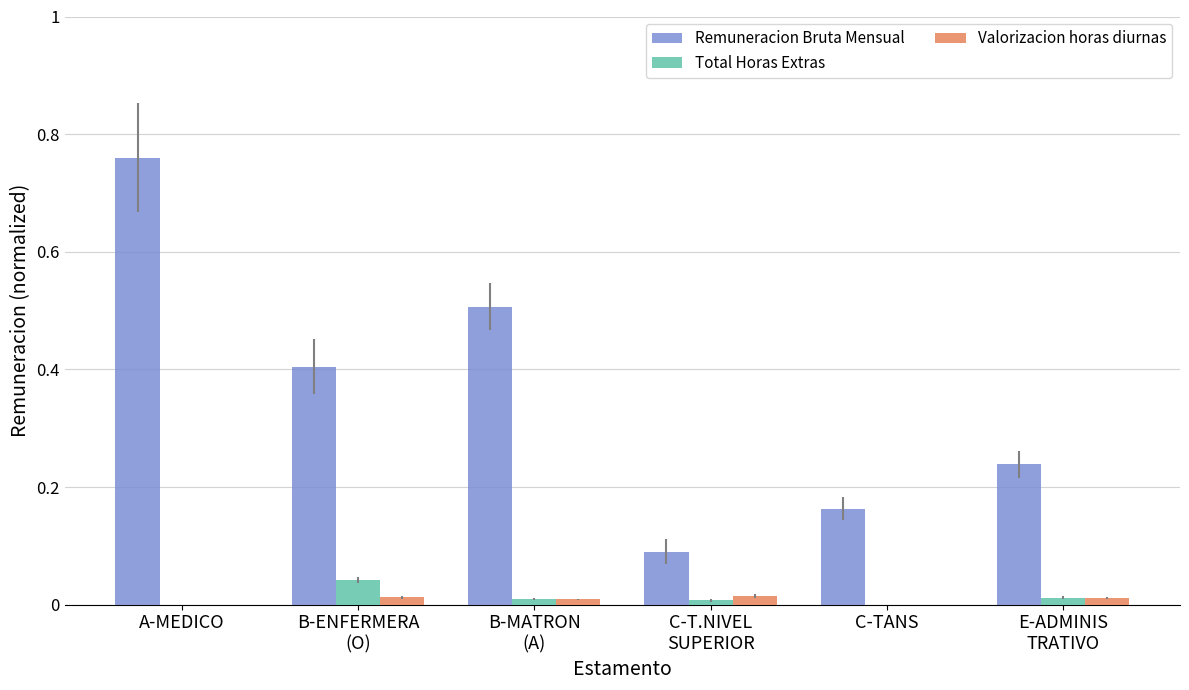

Which series has the largest total across all categories?

Remuneracion Bruta Mensual